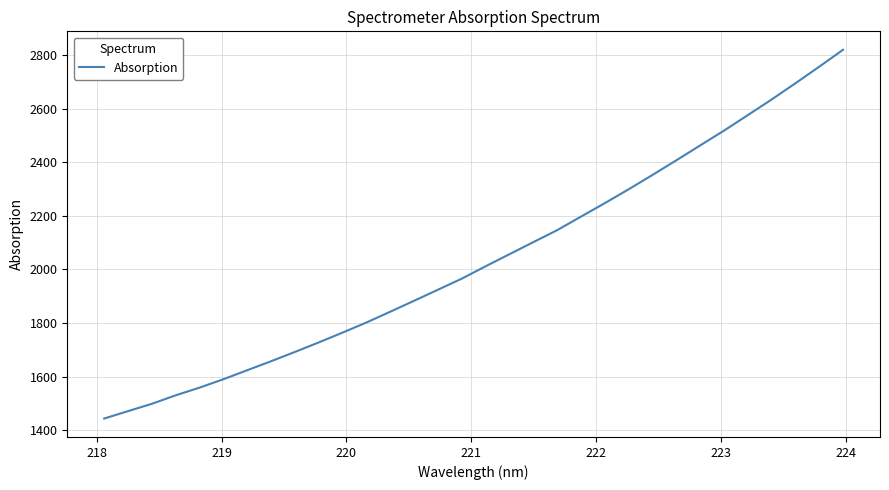

What is the minimum value shown in the chart?

1443.4